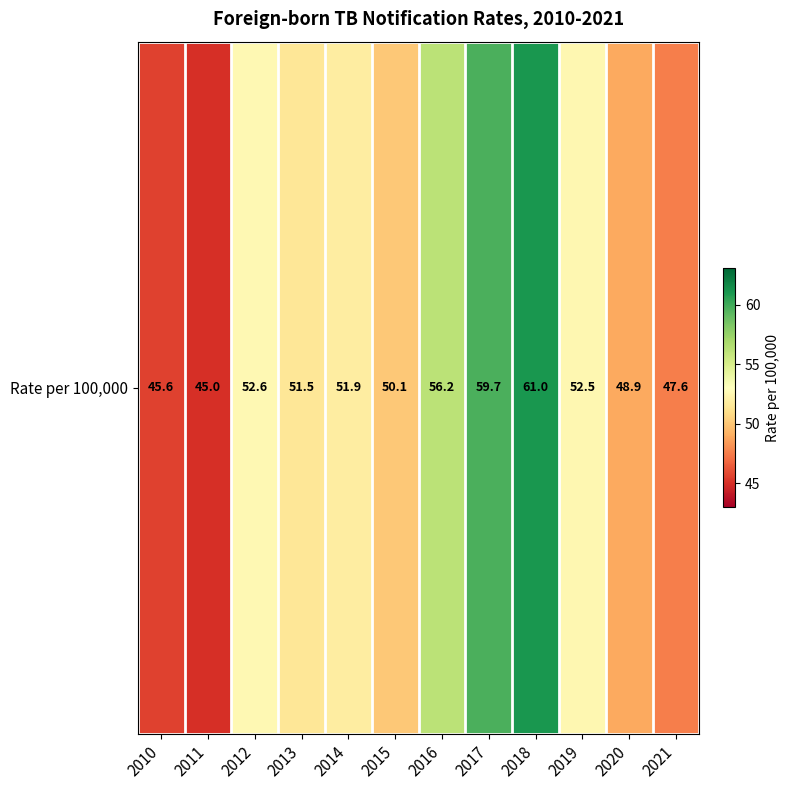

What is the sum of all values?

622.6